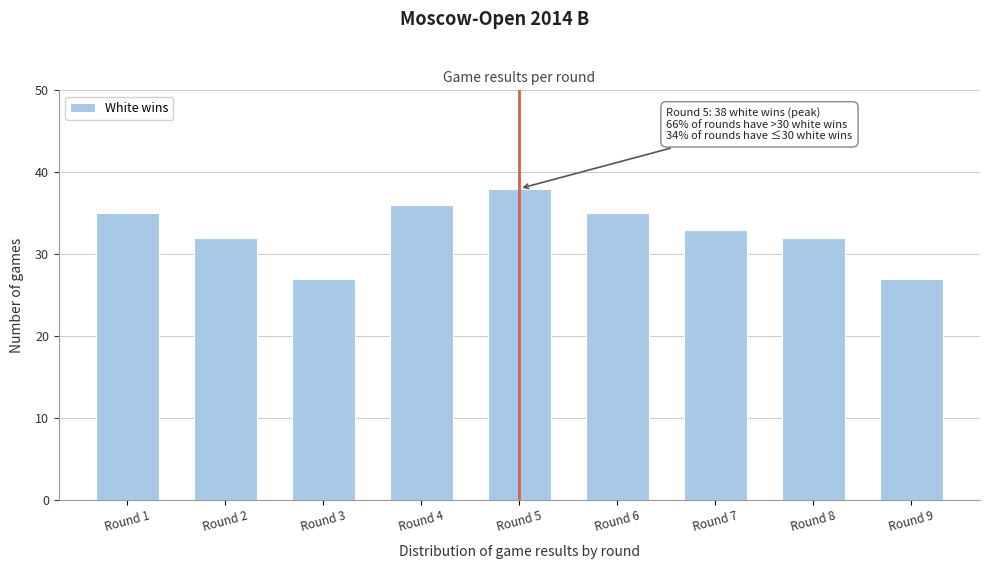

Reading left to right, what are all the values shown in this chart?

35	32	27	36	38	35	33	32	27